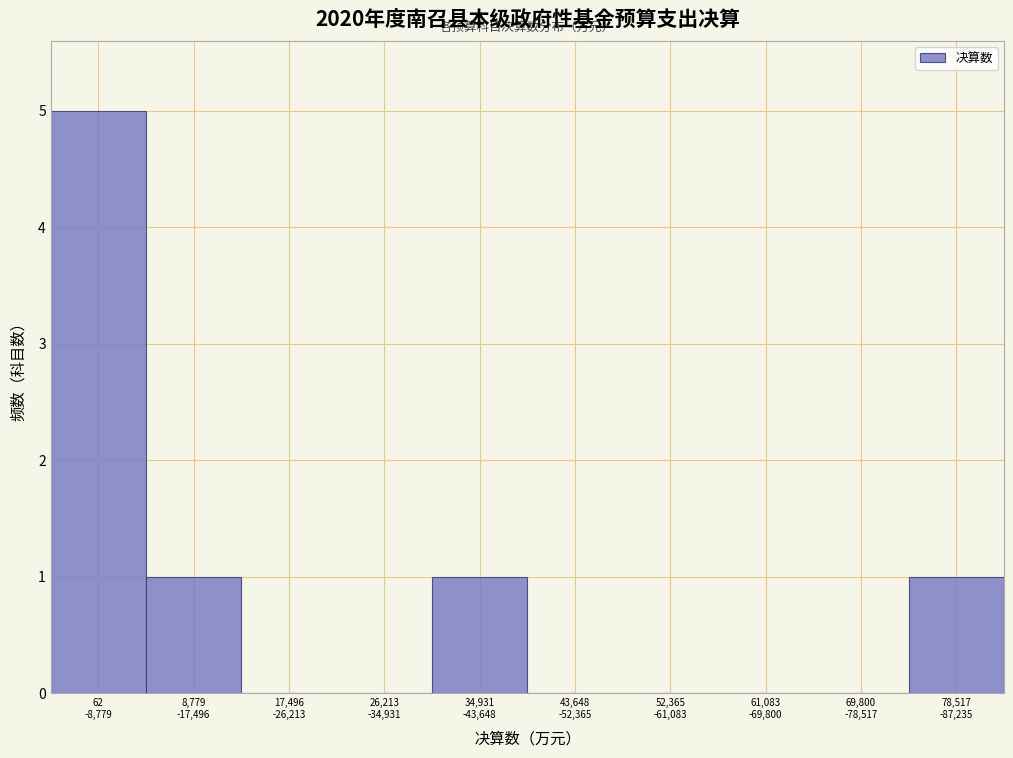

What is the maximum value shown in the chart?

5